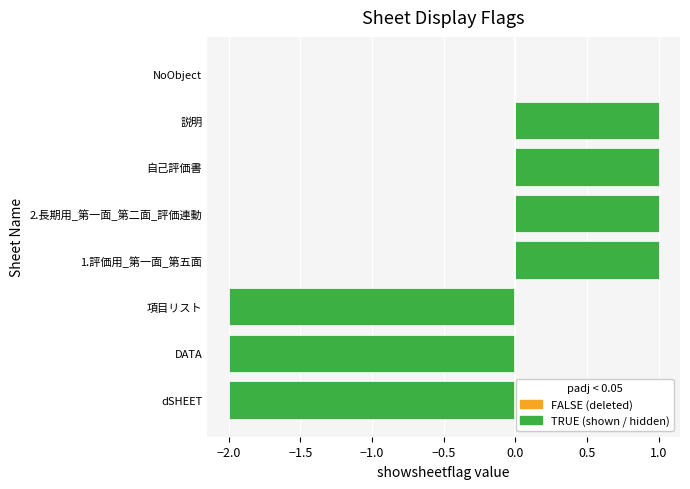

True or false: the data shows 0 at DATA.

False